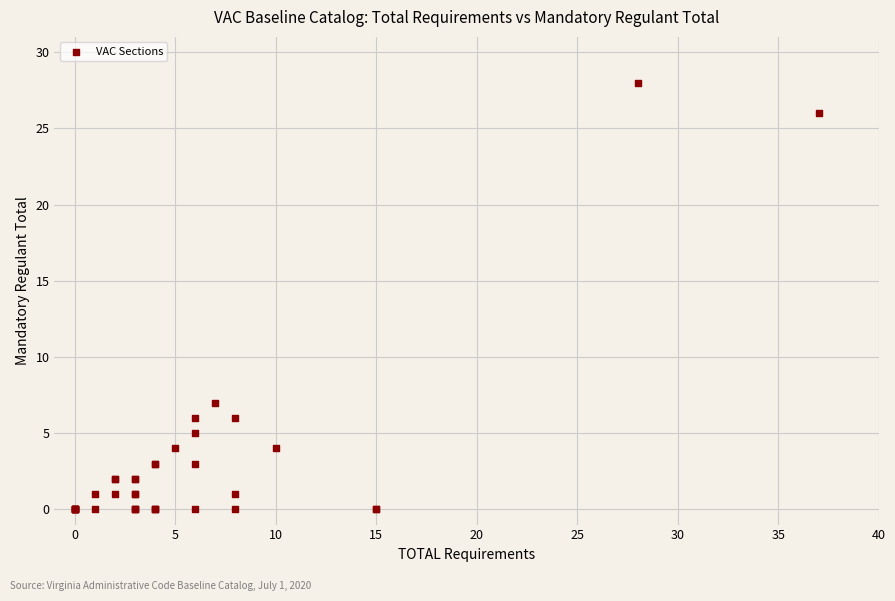

What Y value in the scatter plot is closest to 14?

7